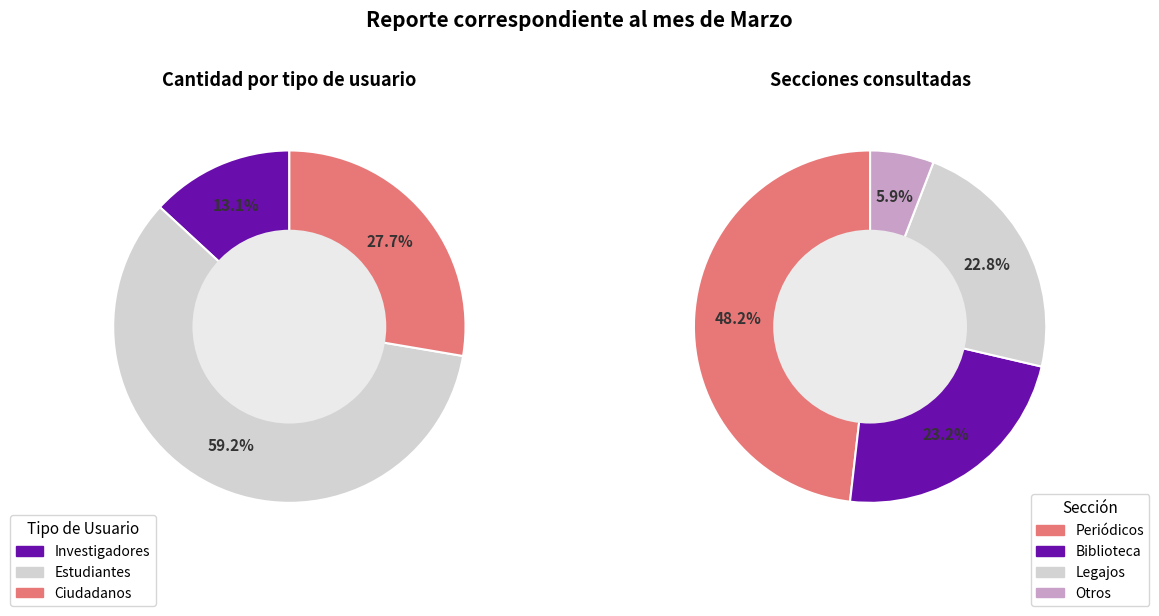

What is the smallest slice in the pie chart?

Investigadores